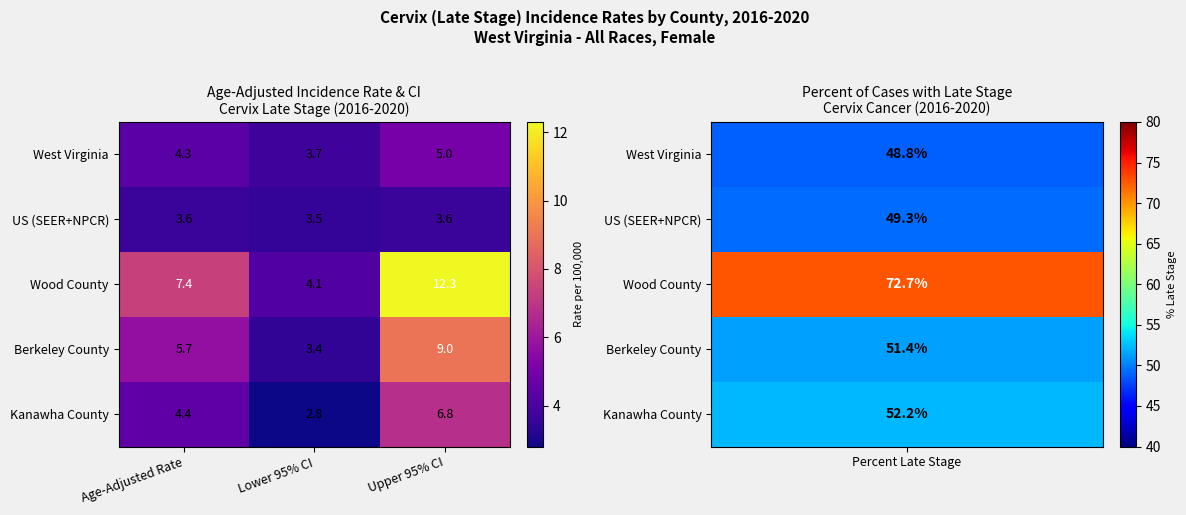

What value does the Berkeley County series have at Age-Adjusted Rate?

5.7